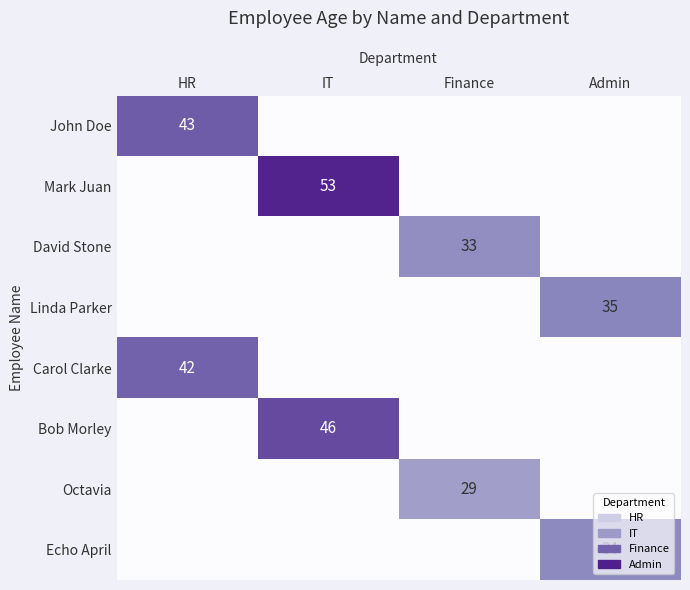

Is it true that Linda Parker equals 58 at Admin?

False